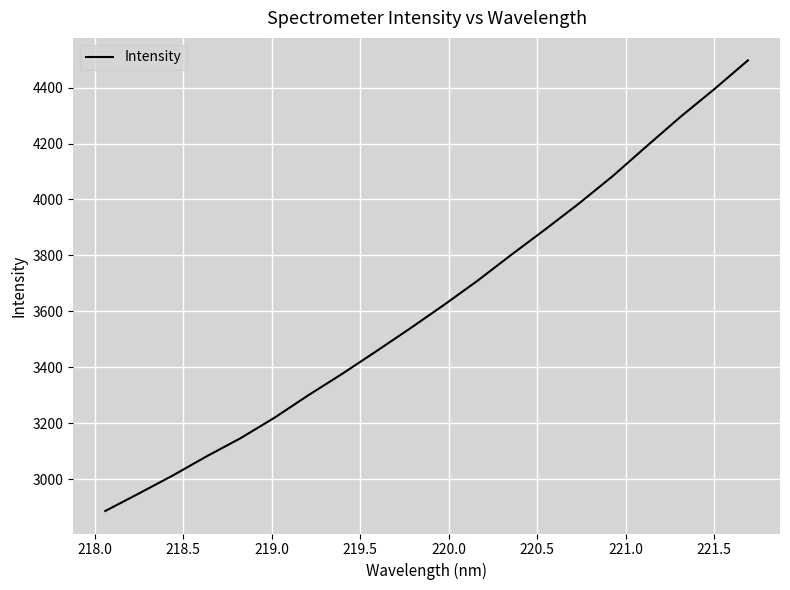

What is the difference between the maximum and minimum values?

1611.1